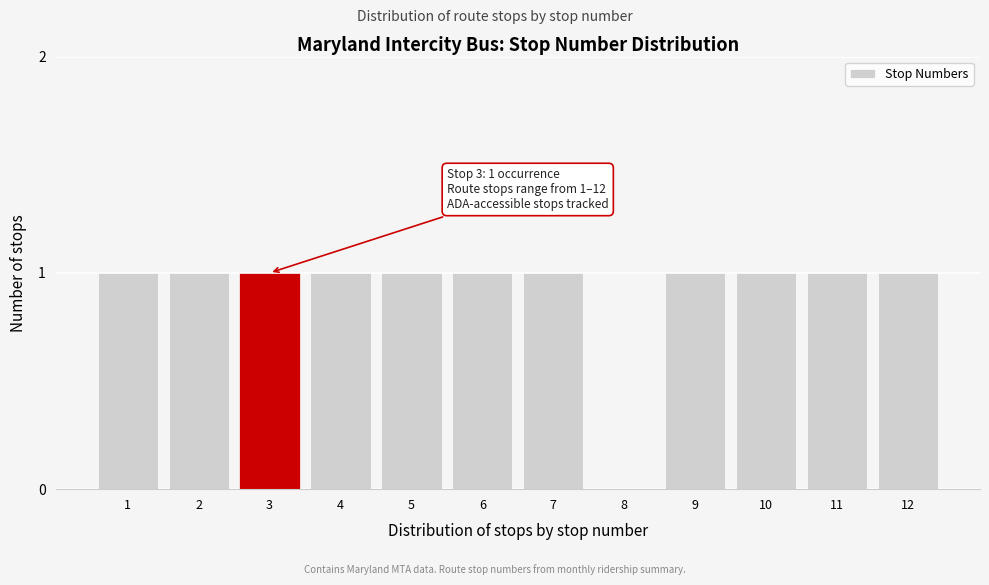

Reading left to right, what are all the values shown in this chart?

1=1	2=1	3=1	4=1	5=1	6=1	7=1	8=0	9=1	10=1	11=1	12=1